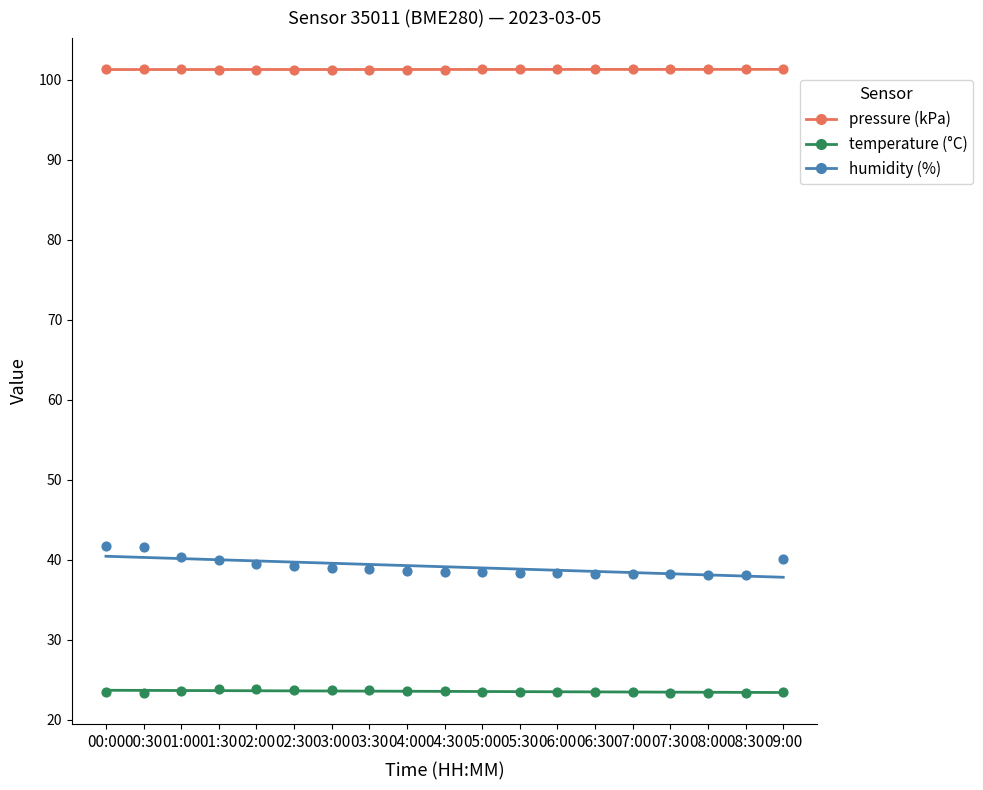

Across all data points, what is the range of Y values (max minus min)?

78.0